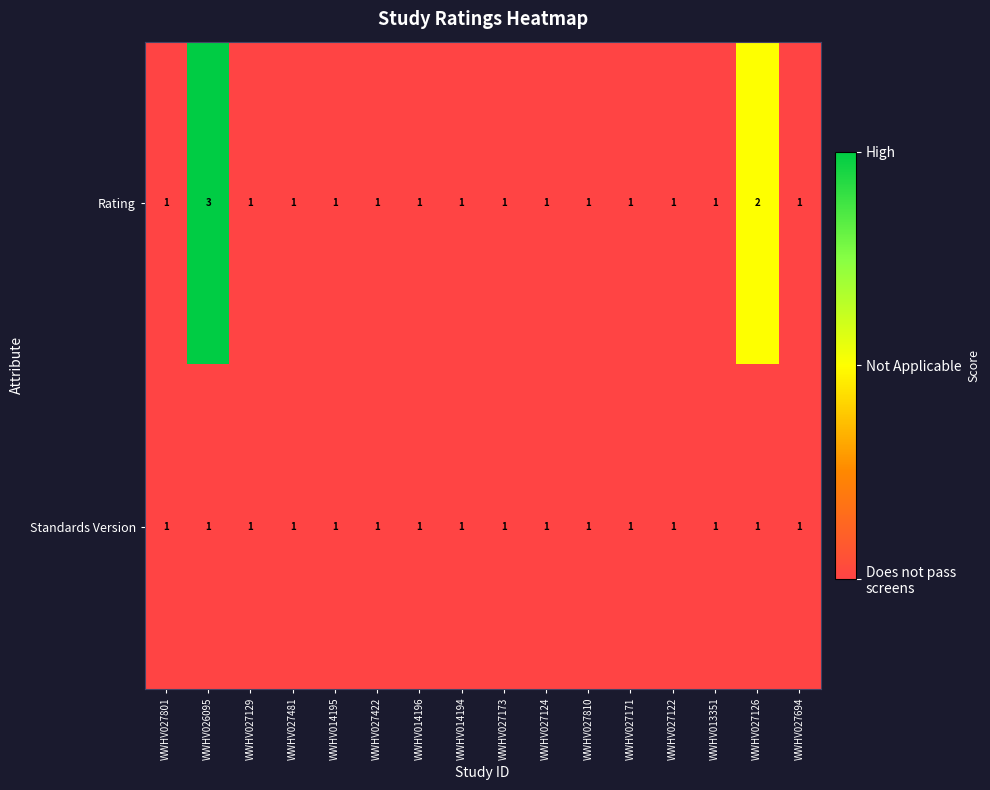

True or false: Standards Version has a value of 1 at WWHV027171.

True